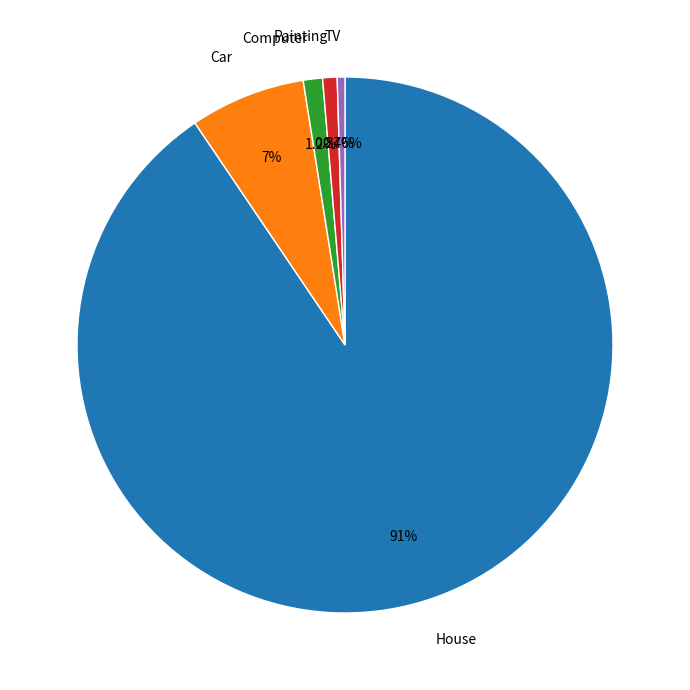

Is the sum of House and Painting greater than half?

Yes